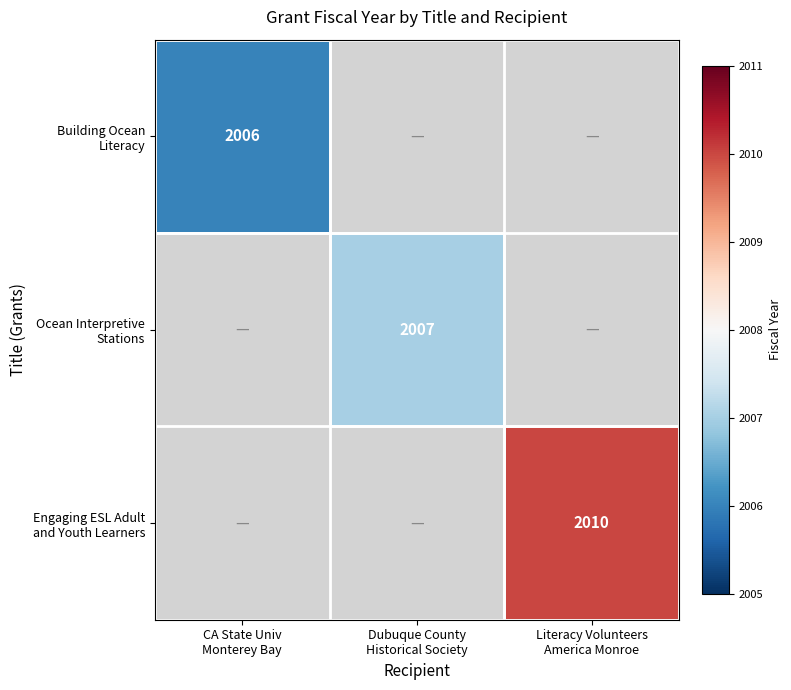

How many series are shown in this chart?

3